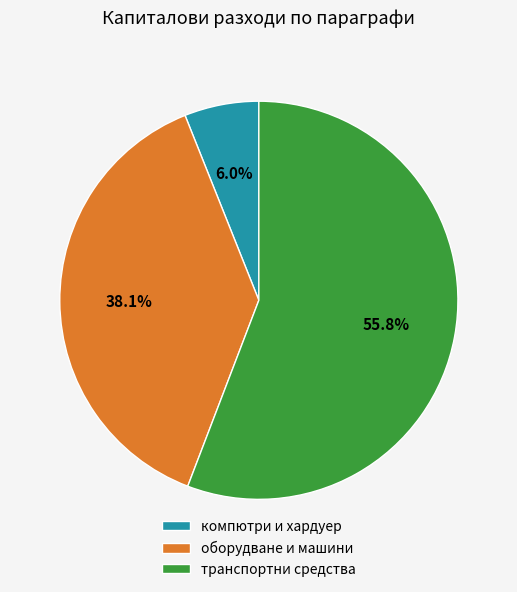

What is the smallest slice in the pie chart?

компютри и хардуер